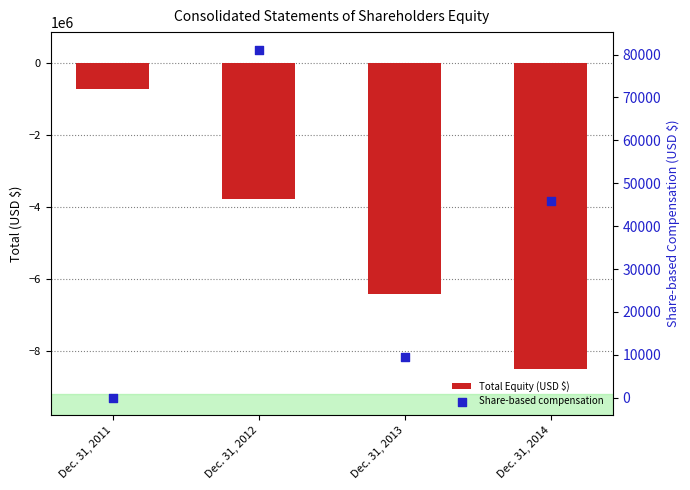

What are all the series names shown in the legend?

Total Equity (USD $), Share-based compensation